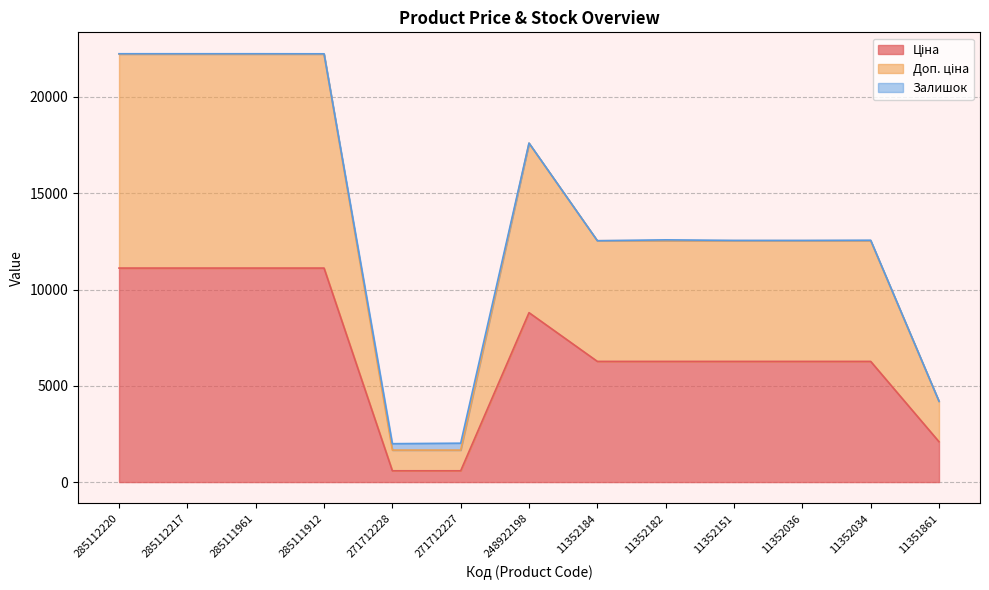

Where is the first local minimum for Доп. ціна?

271712228